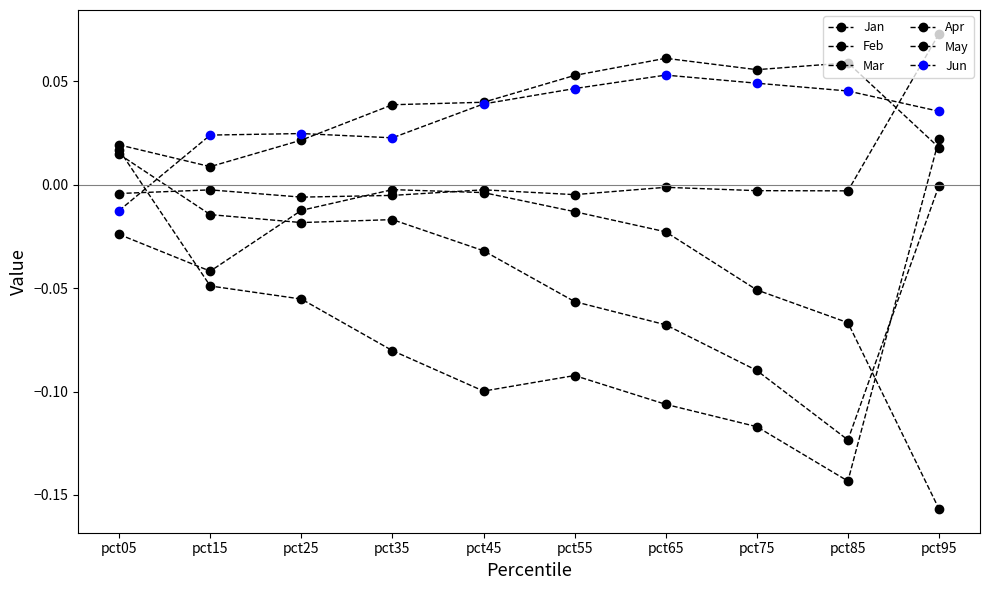

How many data points in Feb are less than 0?

8